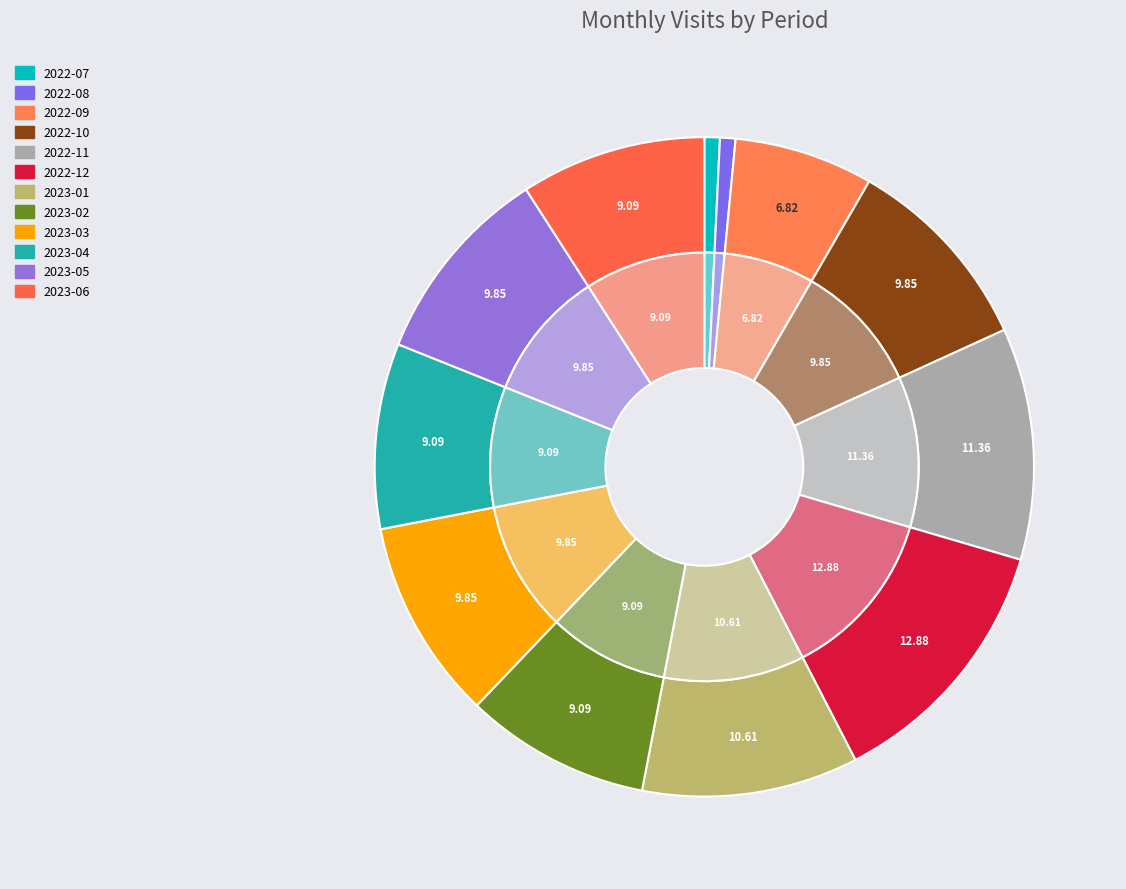

What is the ratio of the value at 2023-03 to the value at 2022-07?

13.0